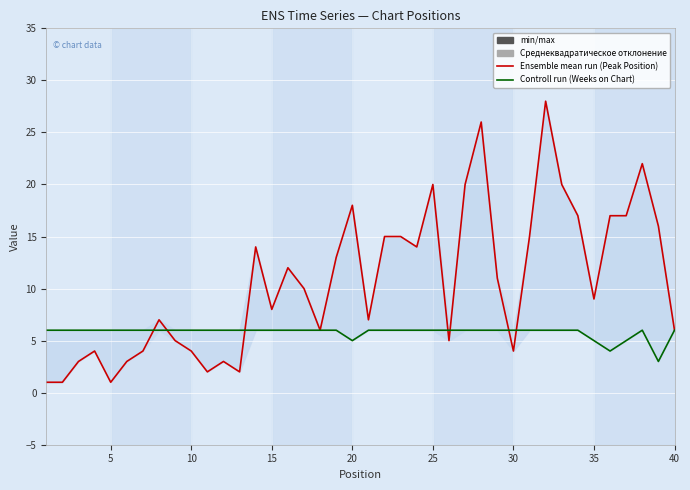

What is the value of the Peak Position point at the 1st from the left?

1